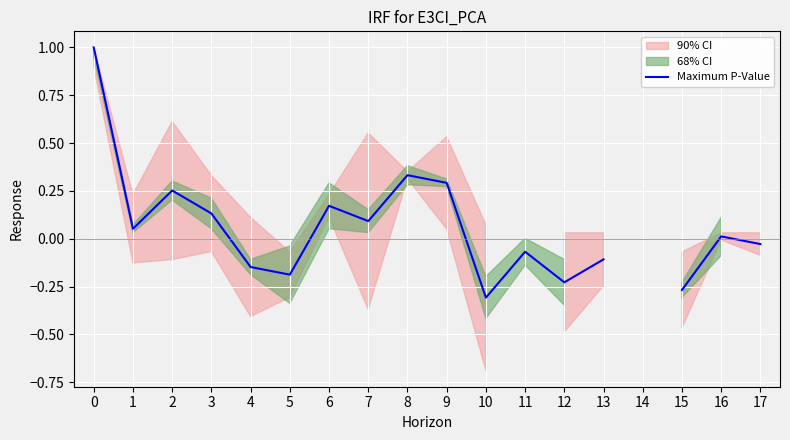

Count the number of categories in the chart.

18